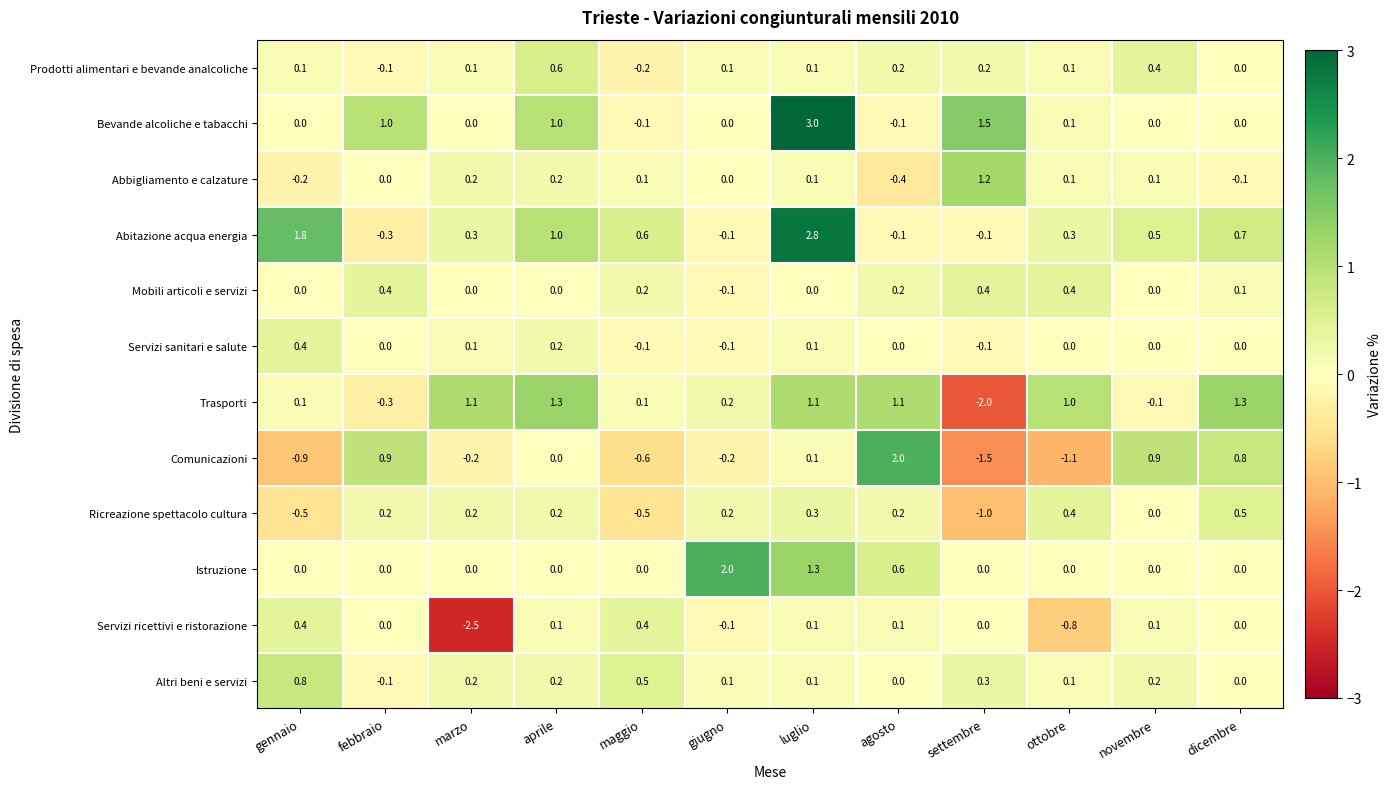

How many series are shown in this chart?

12